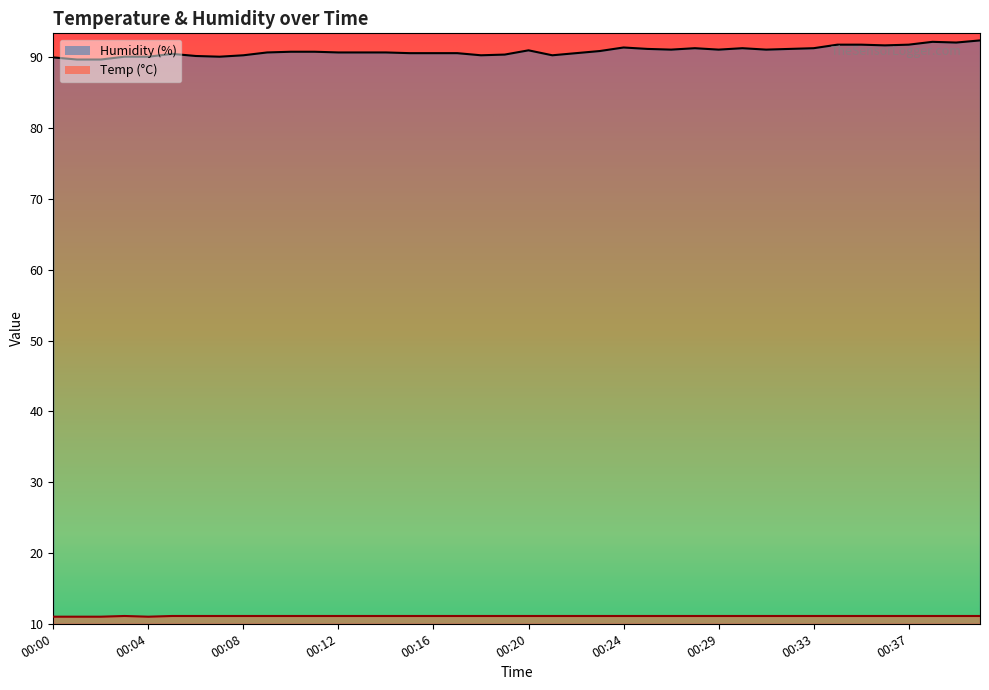

True or false: Temp has more than 2 interior local peaks.

False